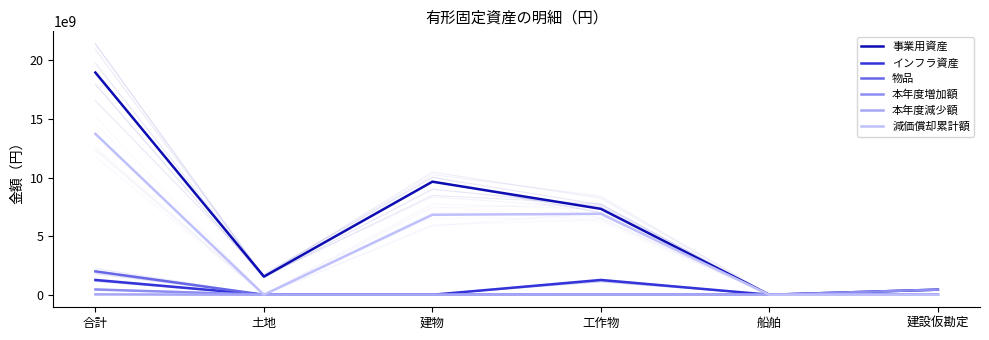

Which has a higher value, 合計 or 船舶?

合計